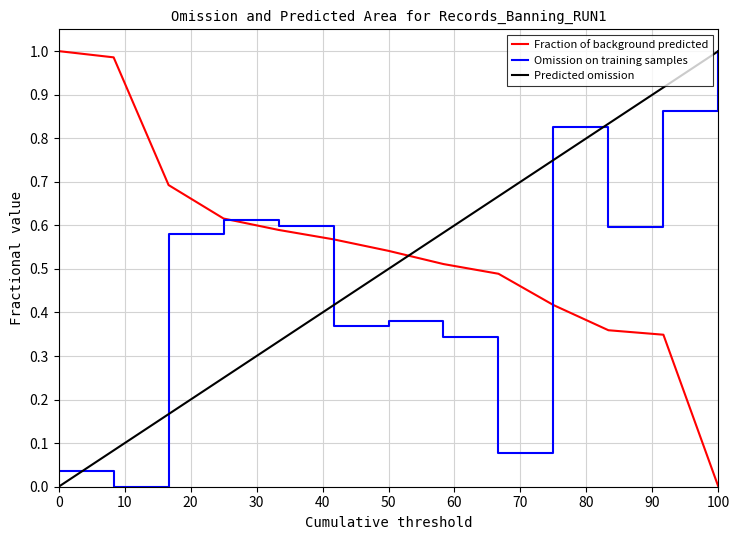

List the series in order of their overall mean, lowest first.

Omission on training samples, Predicted omission, Fraction of background predicted